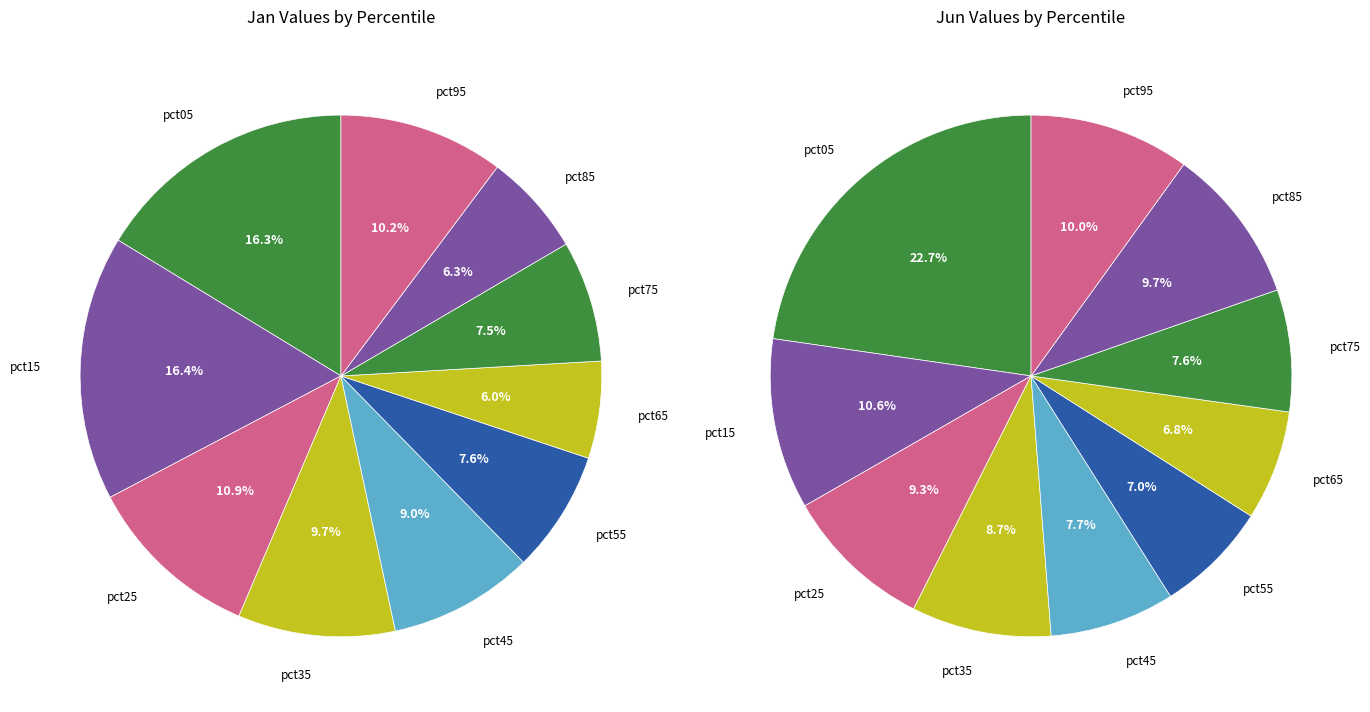

To the nearest percent, what percentage of the pie is pct25?

11%